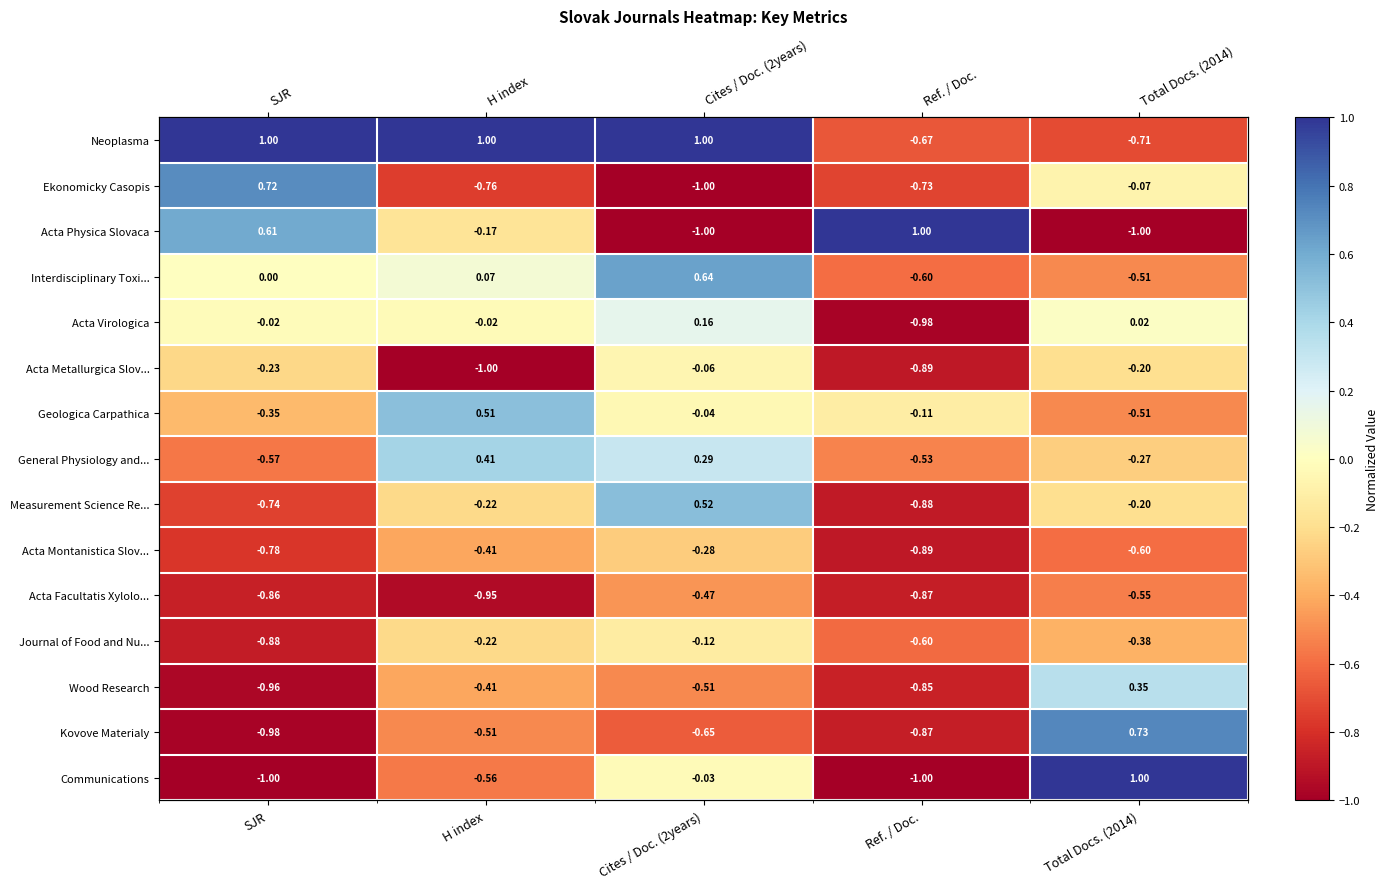

Which series has the largest range (max minus min)?

Acta Physica Slovaca